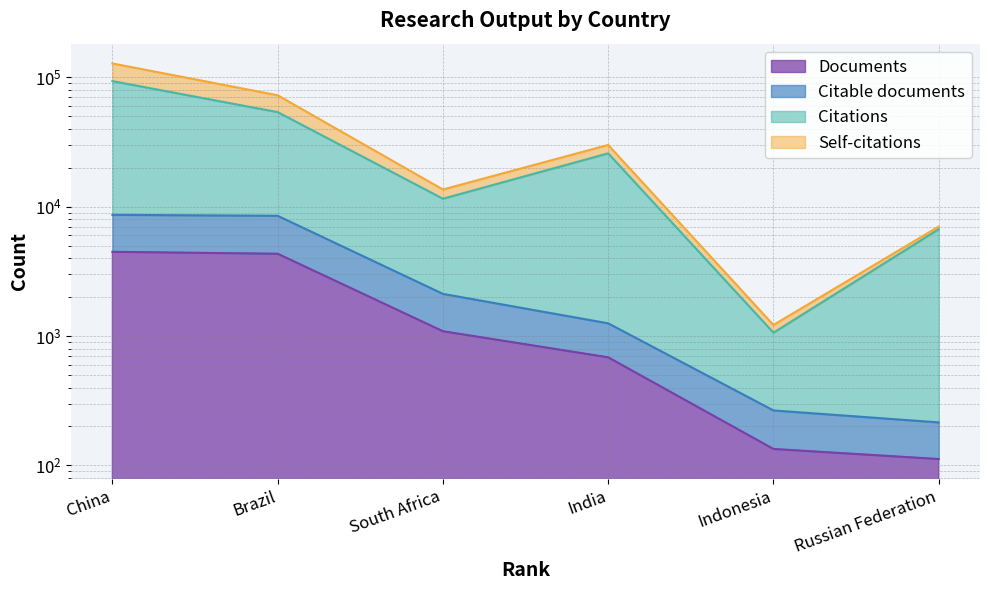

How many interior local peaks does the Citations series have?

1